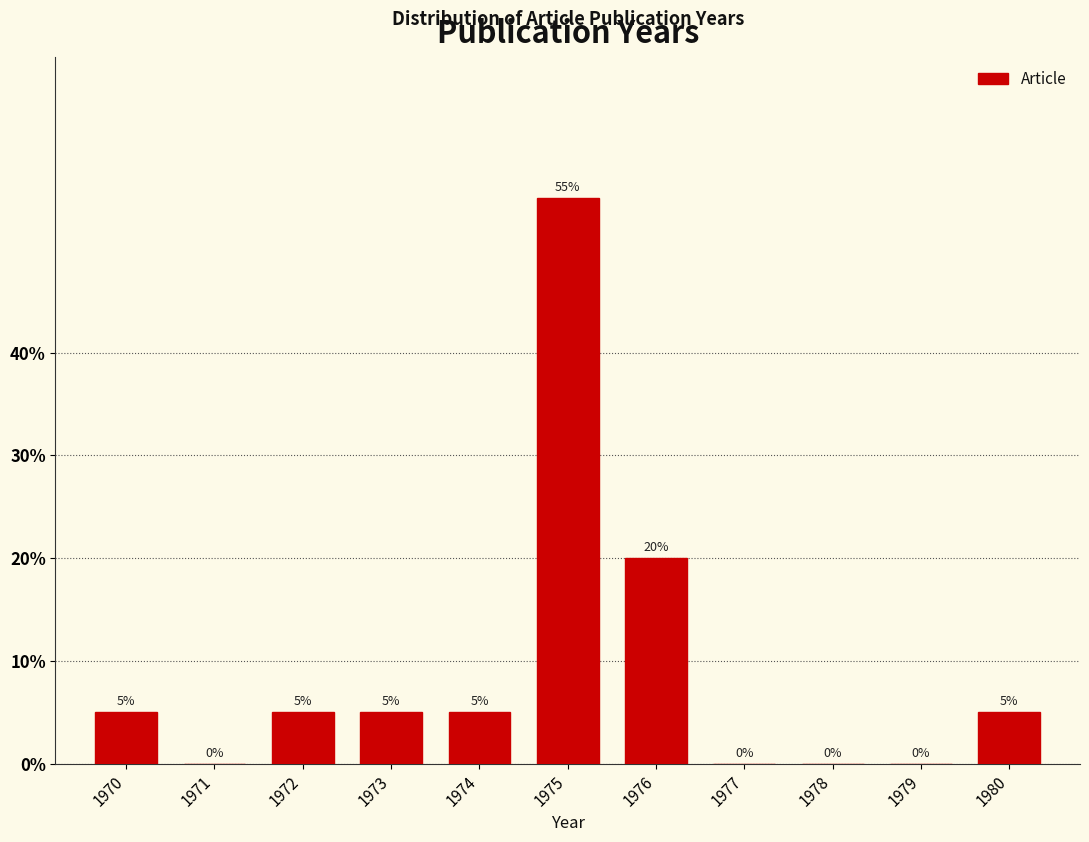

Reading right to left, transcribe all the data shown in this chart.

1980=5.0	1979=0.0	1978=0.0	1977=0.0	1976=20.0	1975=55.0	1974=5.0	1973=5.0	1972=5.0	1971=0.0	1970=5.0